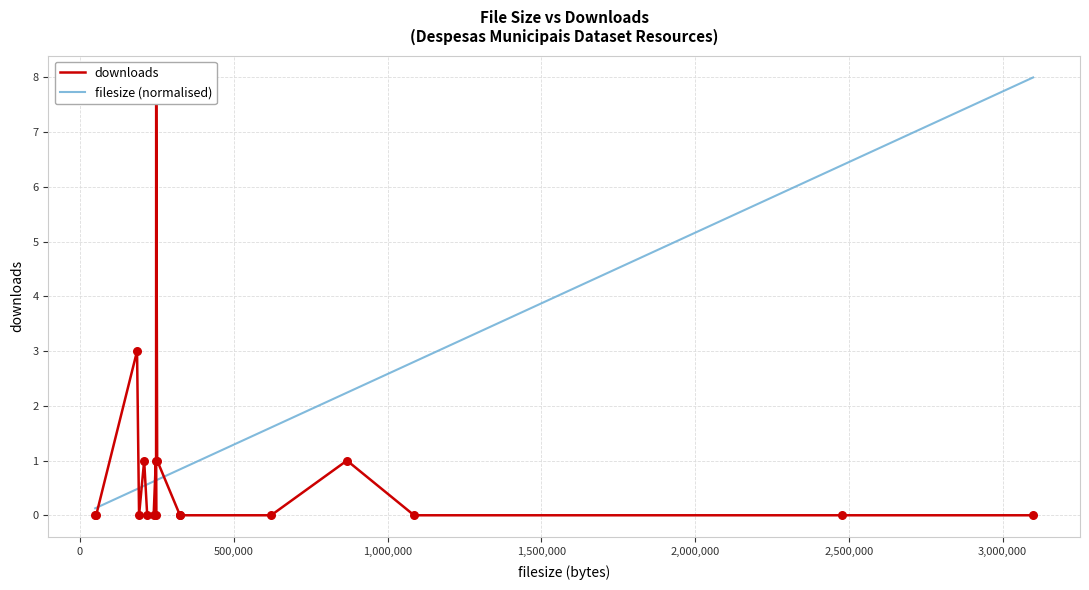

At how many categories does at least one series exceed 6?

3